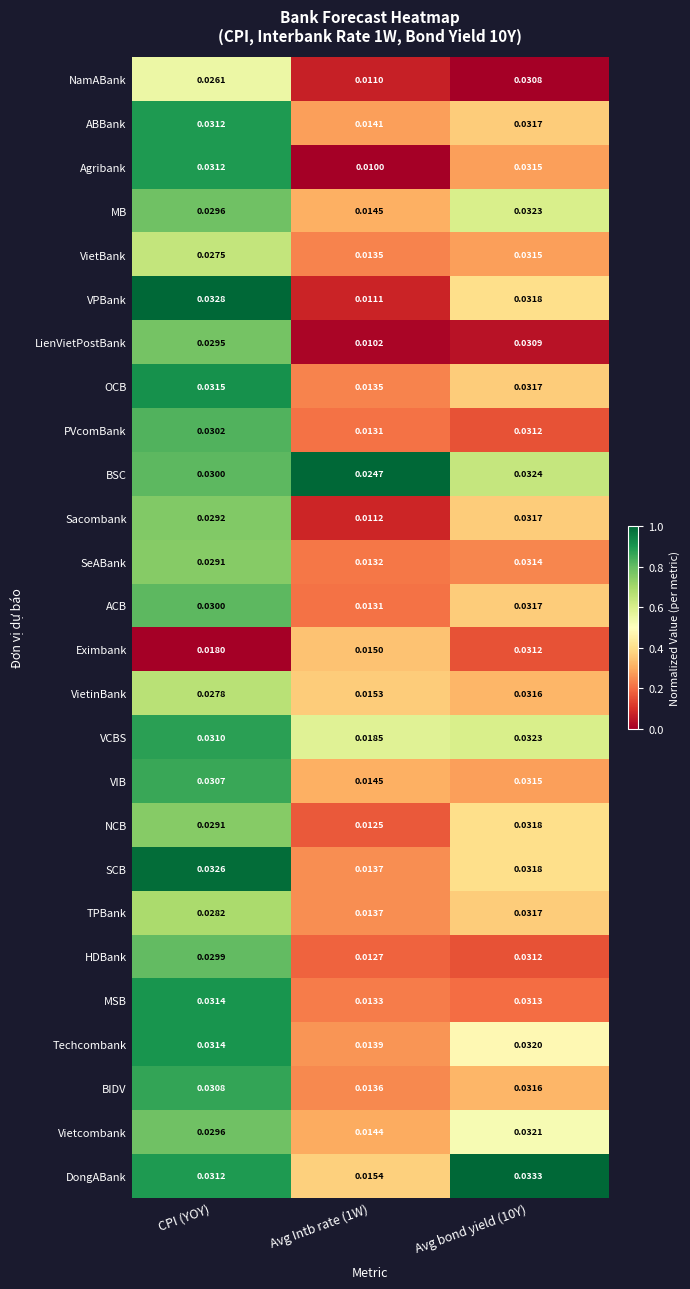

Which series changed the most between CPI (YOY) and Avg Intb rate (1W)?

VPBank